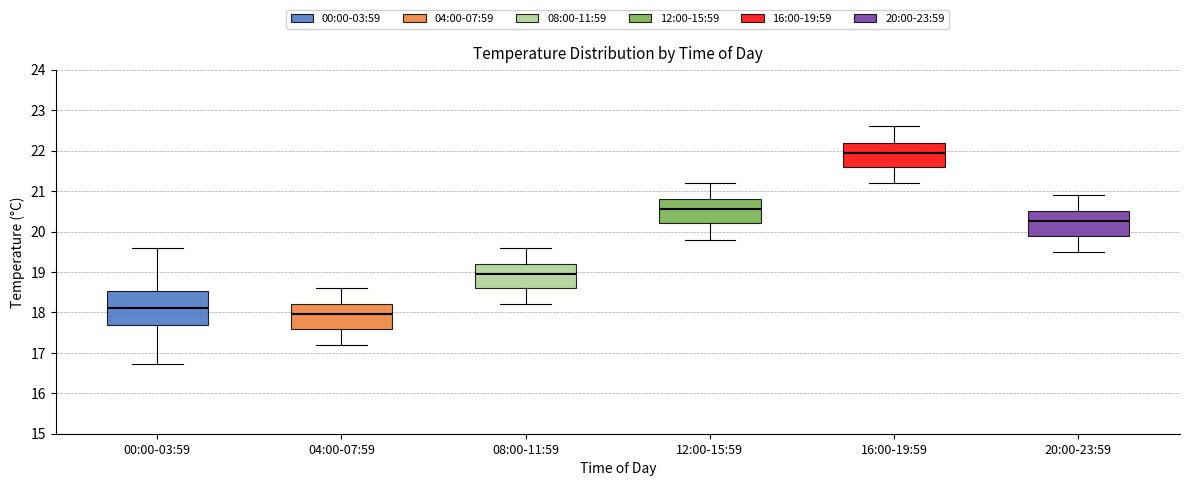

Reading left to right, read every box against the y-axis: the position of its median line, the range the box covers, and the ends of its whiskers. The values are not printed on the chart, so give them approximately, as read against the axis.

00:00-03:59: median 18.1, box 17.7 to 18.5, whiskers 16.7 to 19.6
04:00-07:59: median 18.0, box 17.6 to 18.2, whiskers 17.2 to 18.6
08:00-11:59: median 19.0, box 18.6 to 19.2, whiskers 18.2 to 19.6
12:00-15:59: median 20.6, box 20.2 to 20.8, whiskers 19.8 to 21.2
16:00-19:59: median 22.0, box 21.6 to 22.2, whiskers 21.2 to 22.6
20:00-23:59: median 20.3, box 19.9 to 20.5, whiskers 19.5 to 20.9